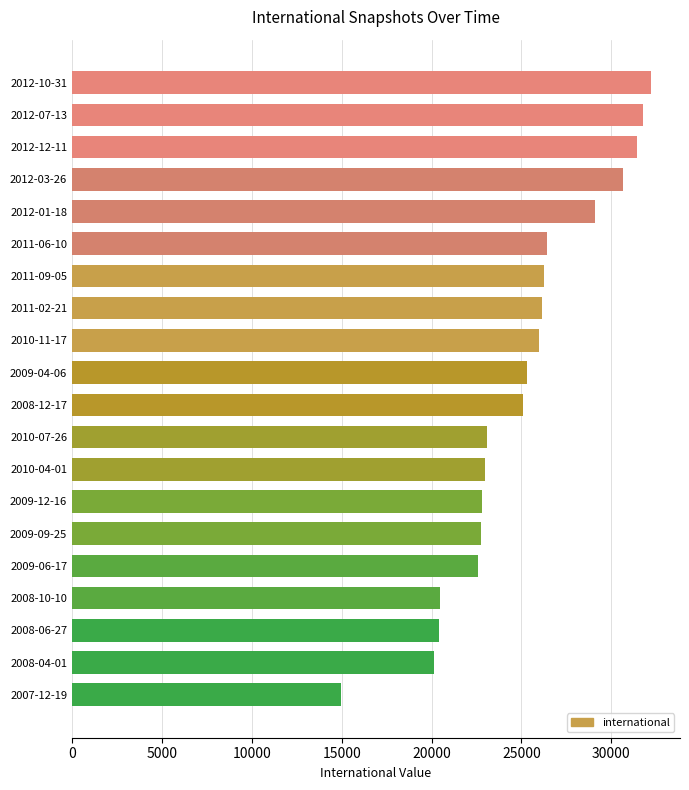

What is the label of the 2nd bar from the bottom?

2008-04-01